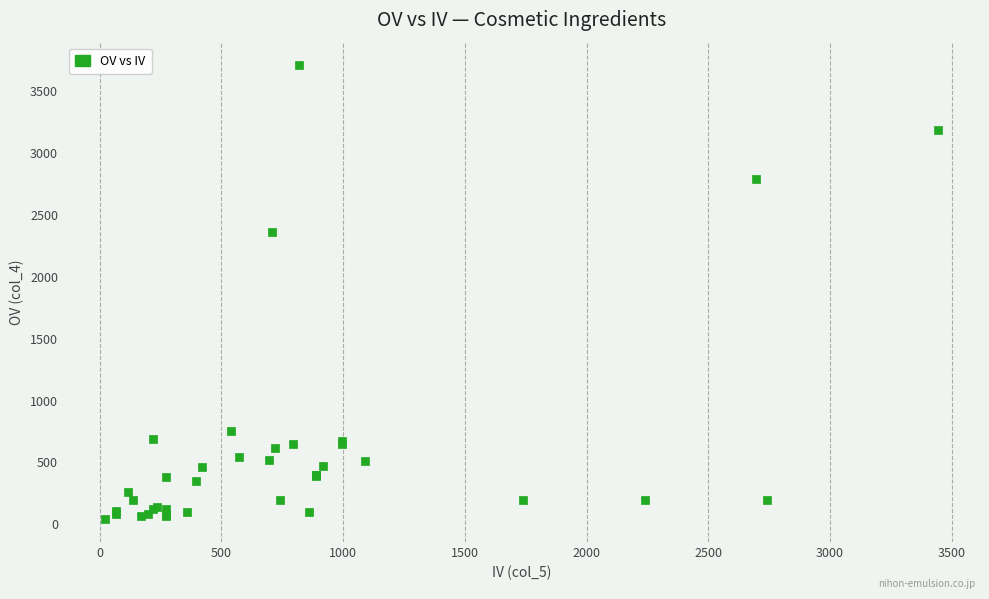

What Y value in the scatter plot is closest to 1875?

2360